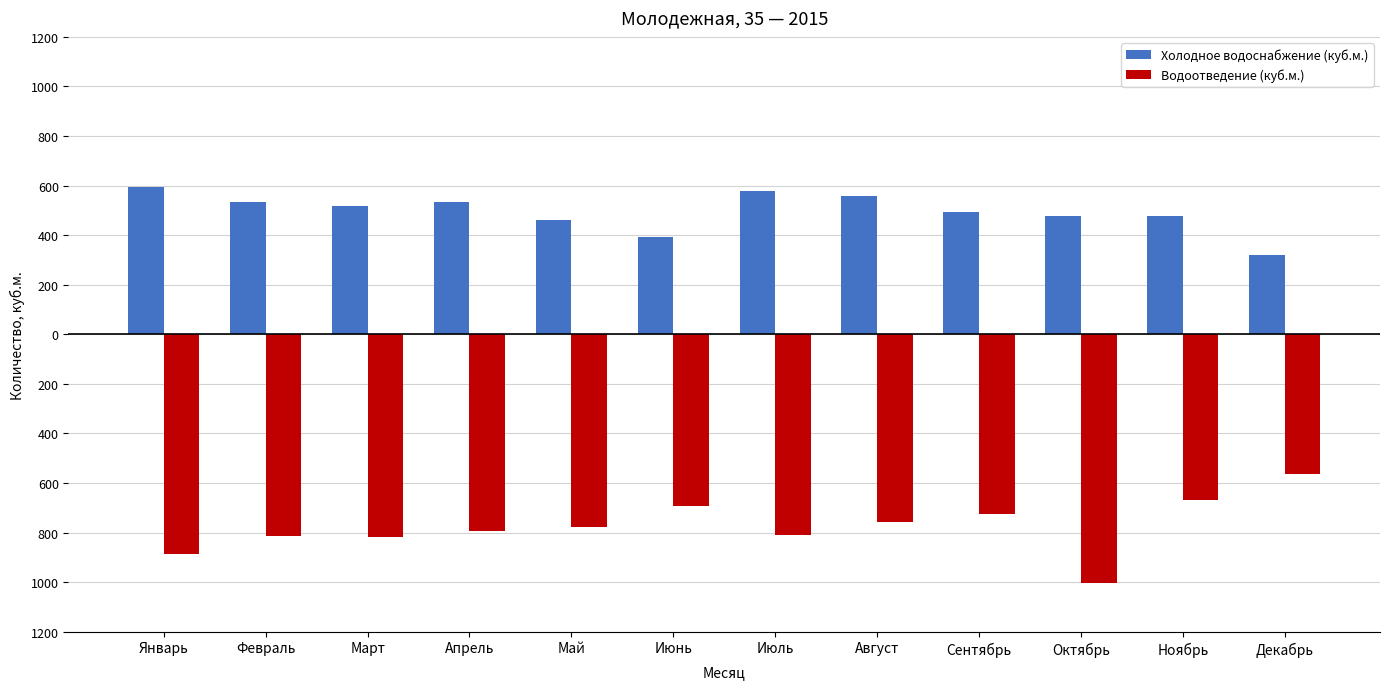

True or false: Холодное водоснабжение (куб.м.) has a value of 112.7 at Апрель.

False